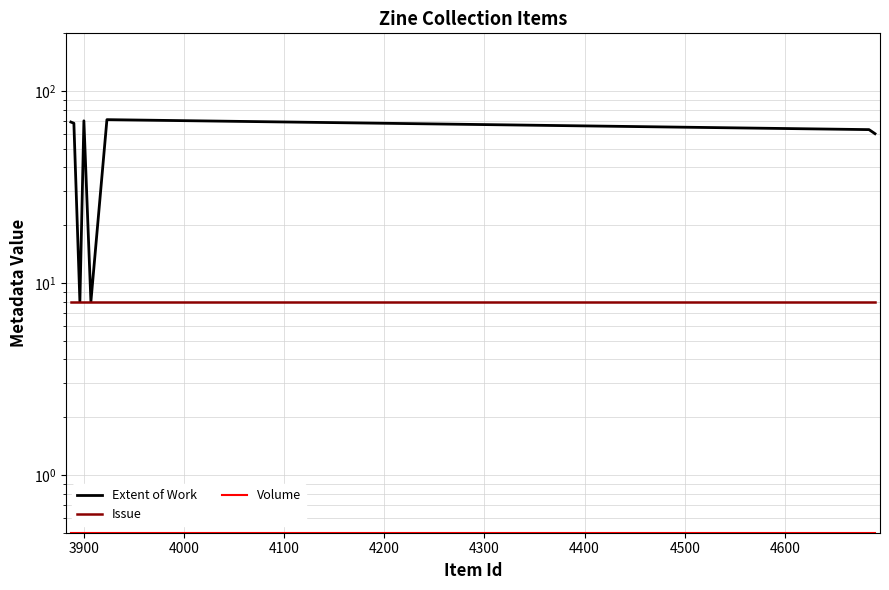

Rank the series by their maximum value, from highest to lowest.

Extent of Work, Issue, Volume